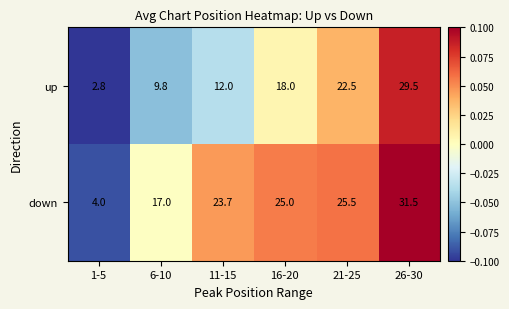

What is the maximum value shown in the chart?

31.5